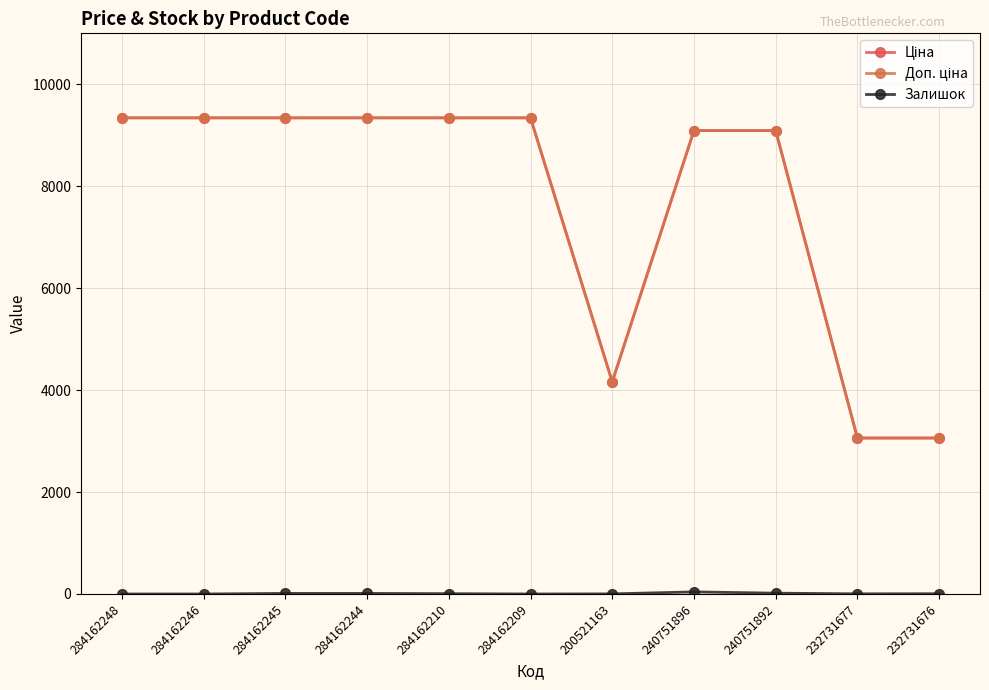

At which category is the sum across all series the highest?

284162245